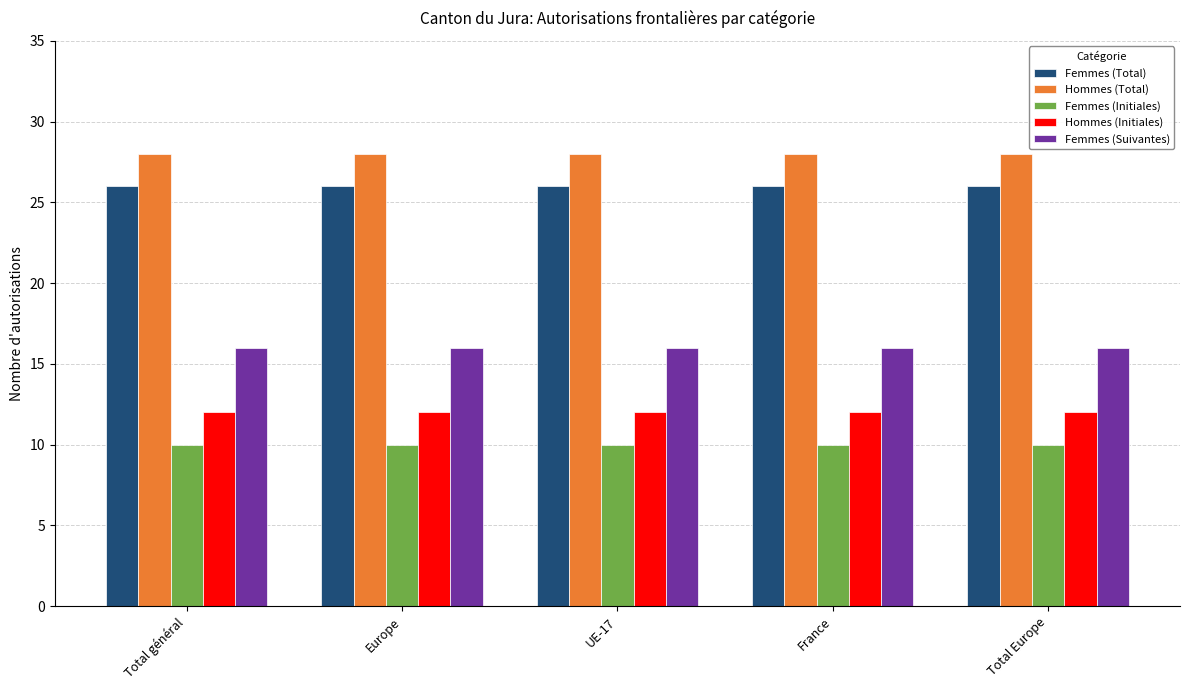

What is the sum of all Femmes (Total) values?

130